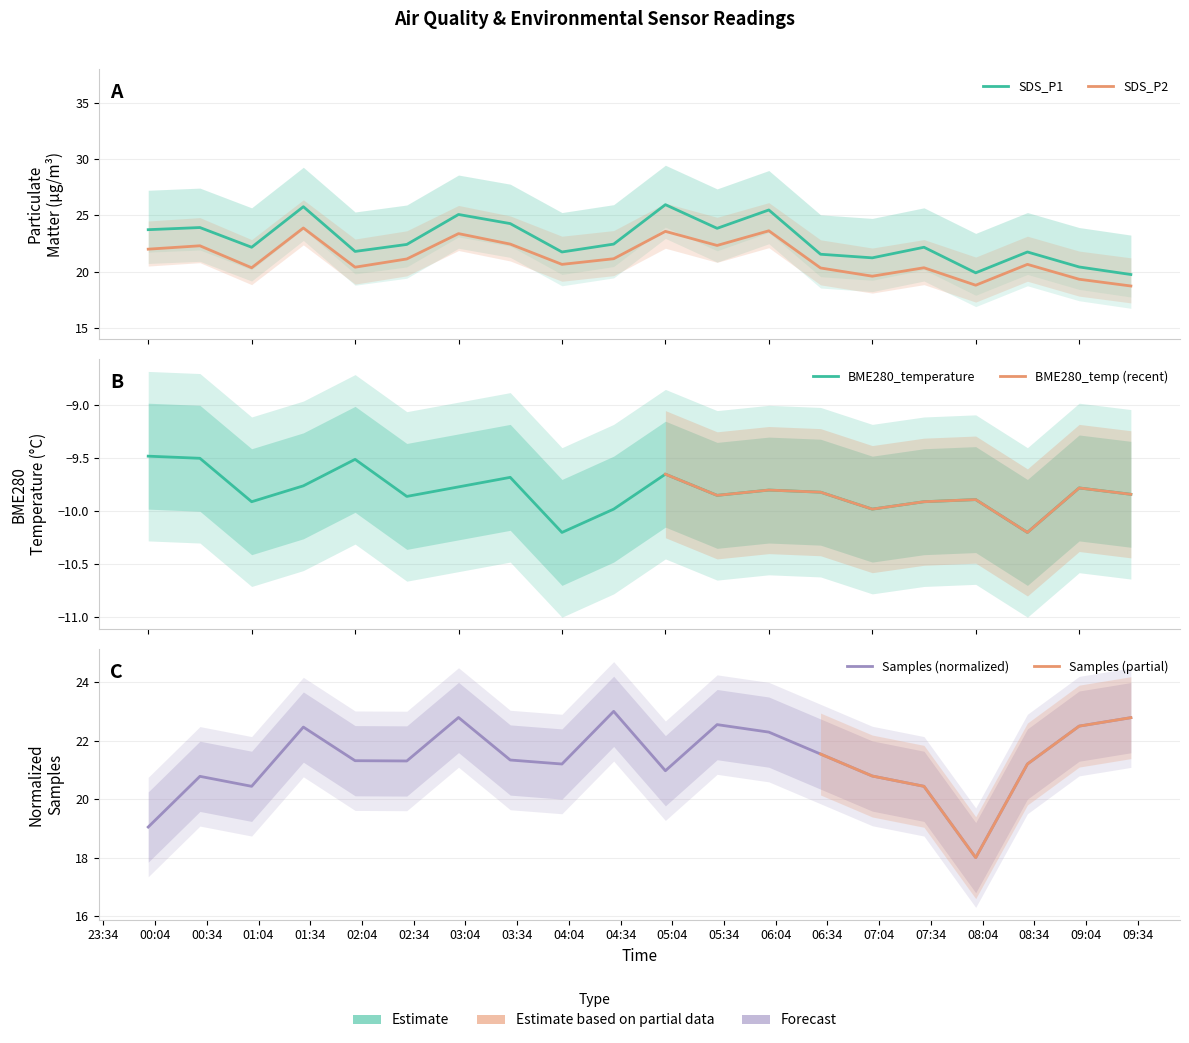

True or false: SDS_P1 and BME280_temperature cross at least once.

False